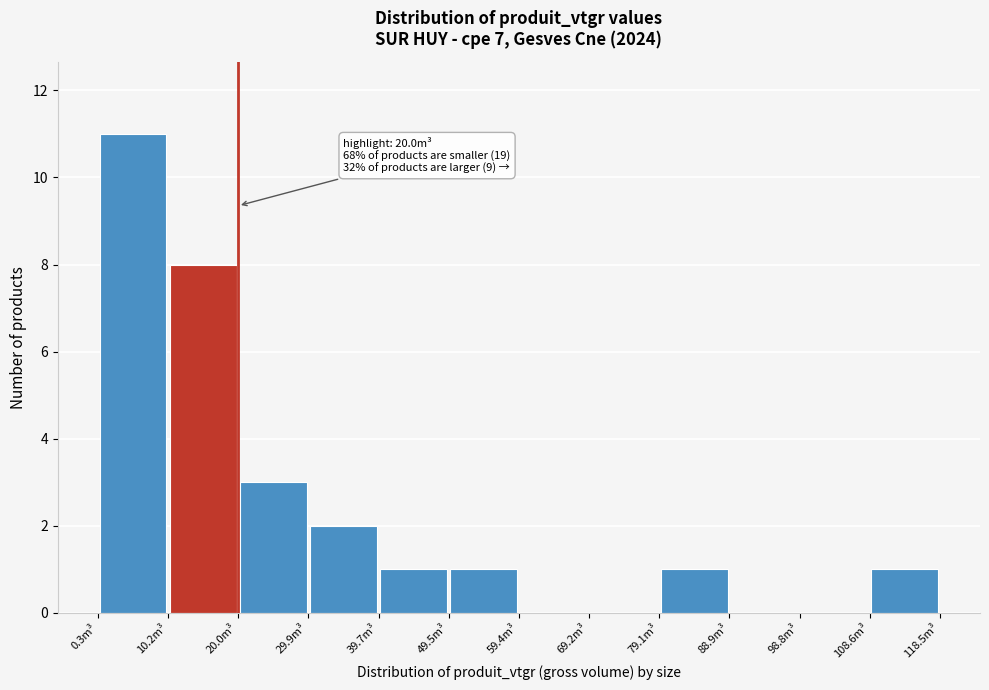

Over which range of the x-axis is the bar tallest?

0 to 10